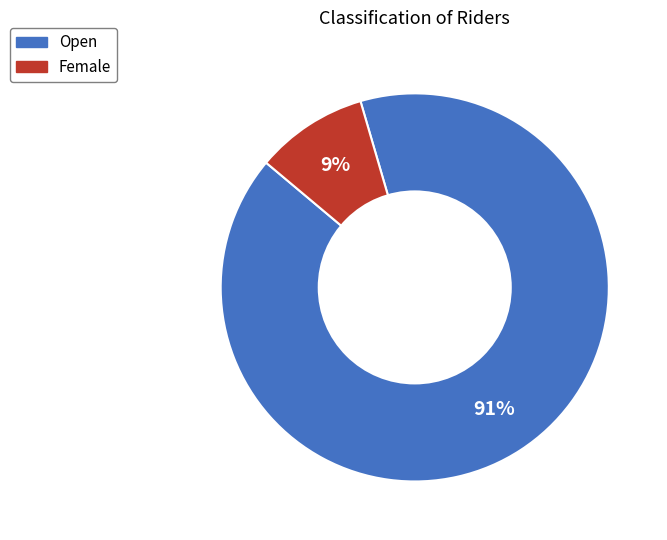

Which slice is the largest?

Open